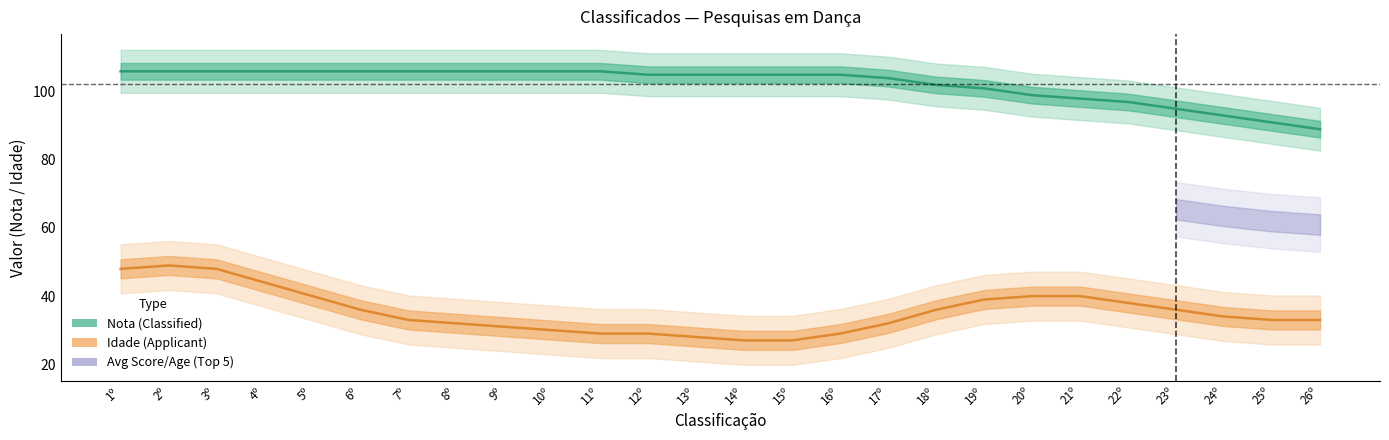

What is the approximate value at 5º, to the nearest 10?

110